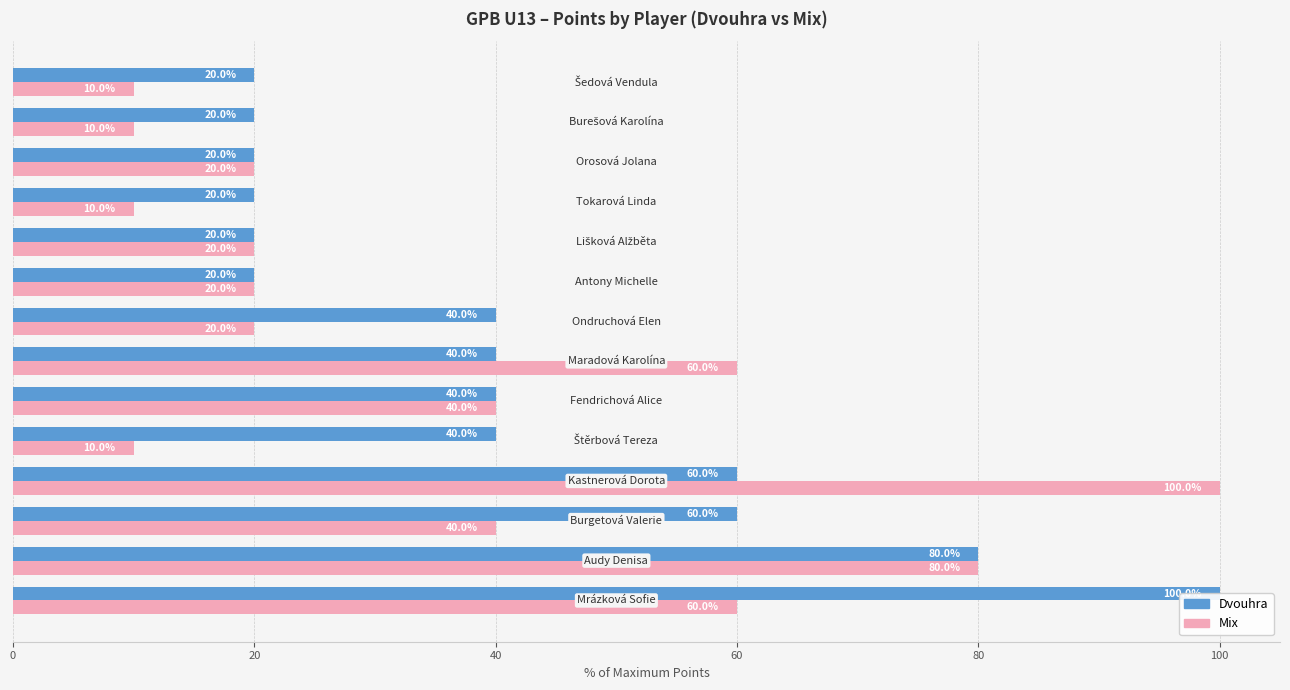

Is the value of Mix at 11 greater than the value of Dvouhra at 120?

No